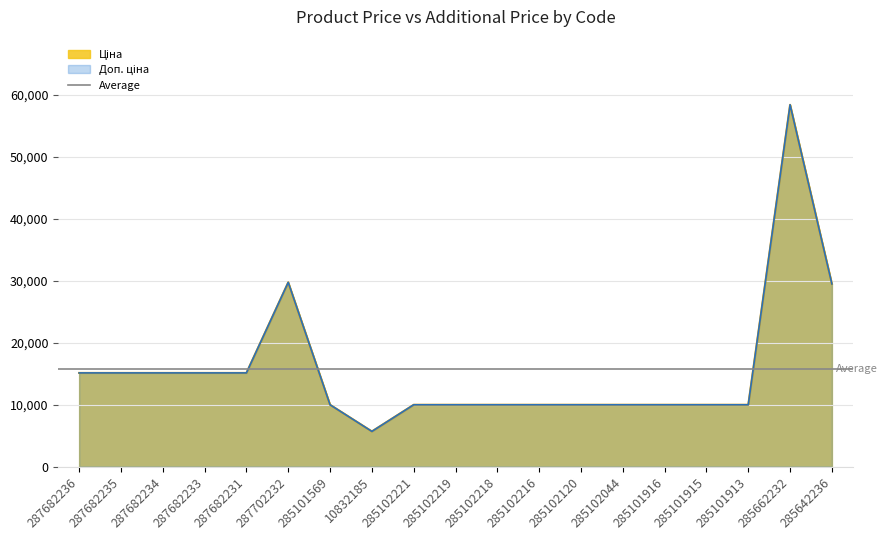

Rank the series by their maximum value, from lowest to highest.

Ціна, Доп. ціна